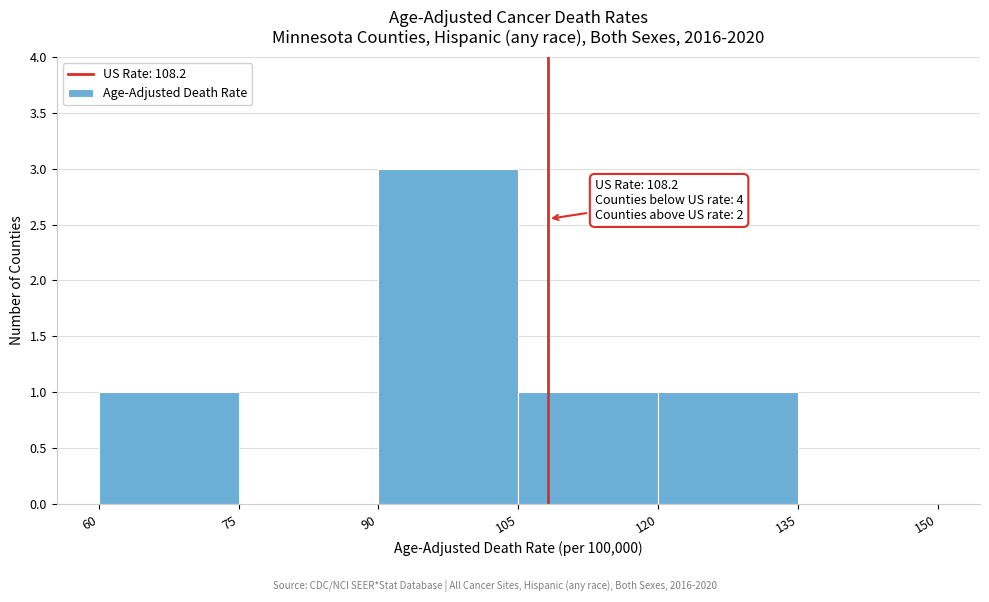

Which range on the x-axis has the tallest bar?

90 to 105